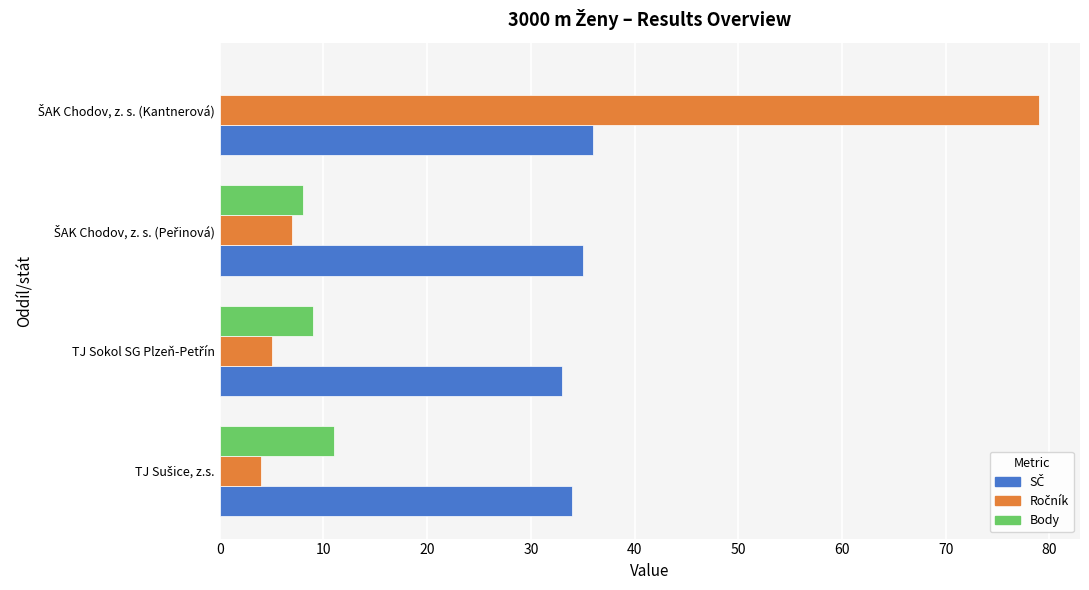

What is the lowest value of the SČ series?

33